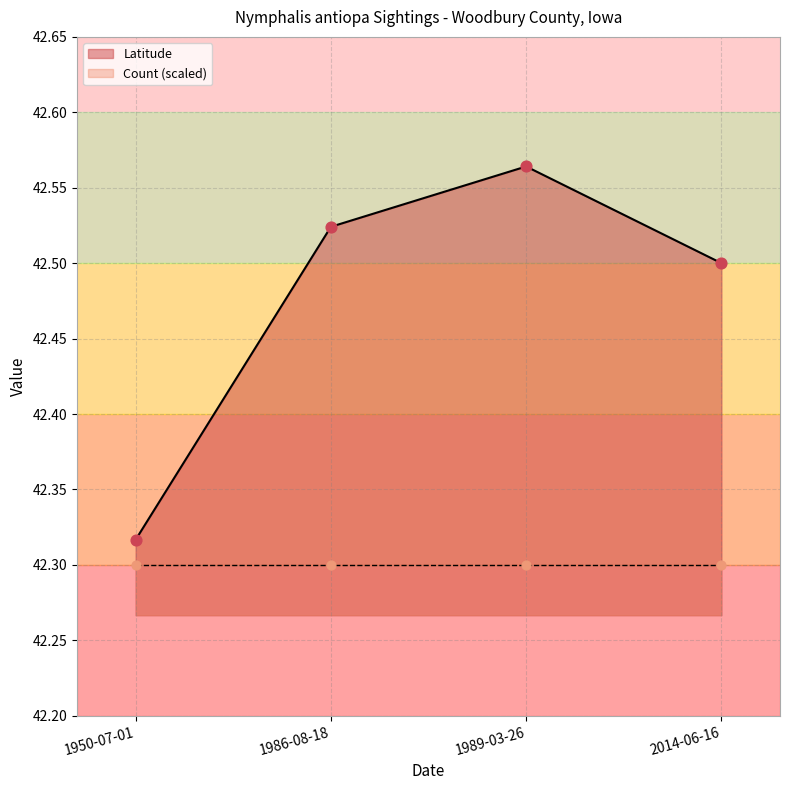

What is the ratio of the value at 1986-08-18 to the value at 1989-03-26?

1.0